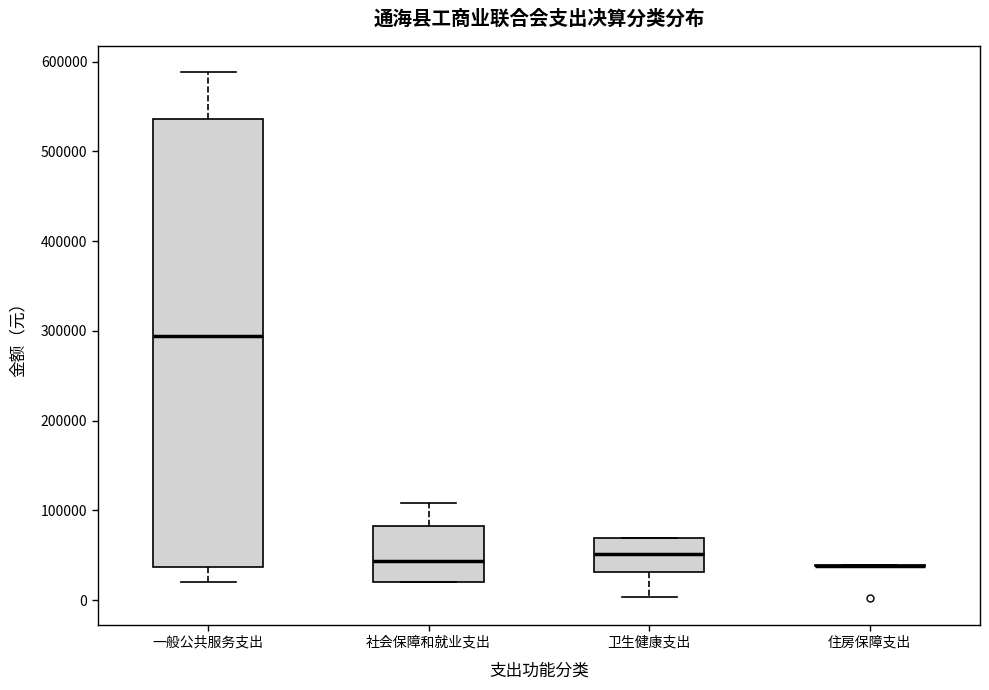

Comparing the boxes themselves (not the whiskers), which one is the tallest?

一般公共服务支出